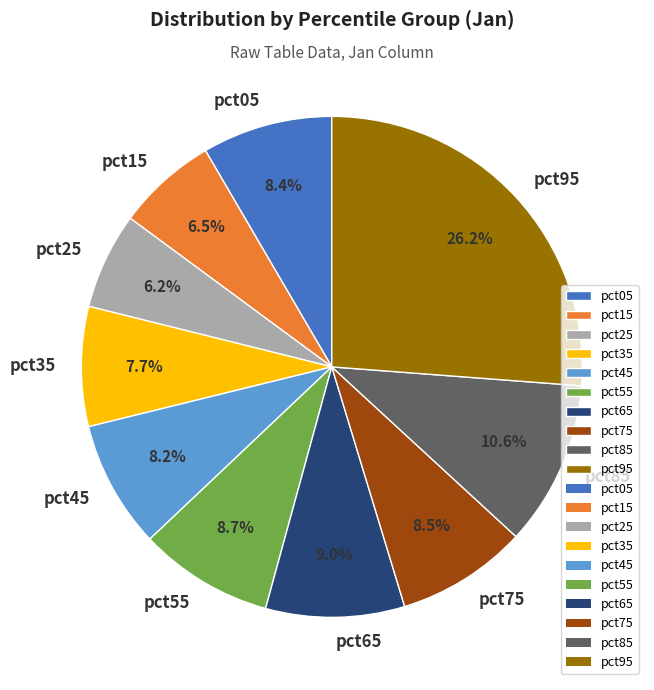

Is it true that pct05 is 1% of the pie?

False